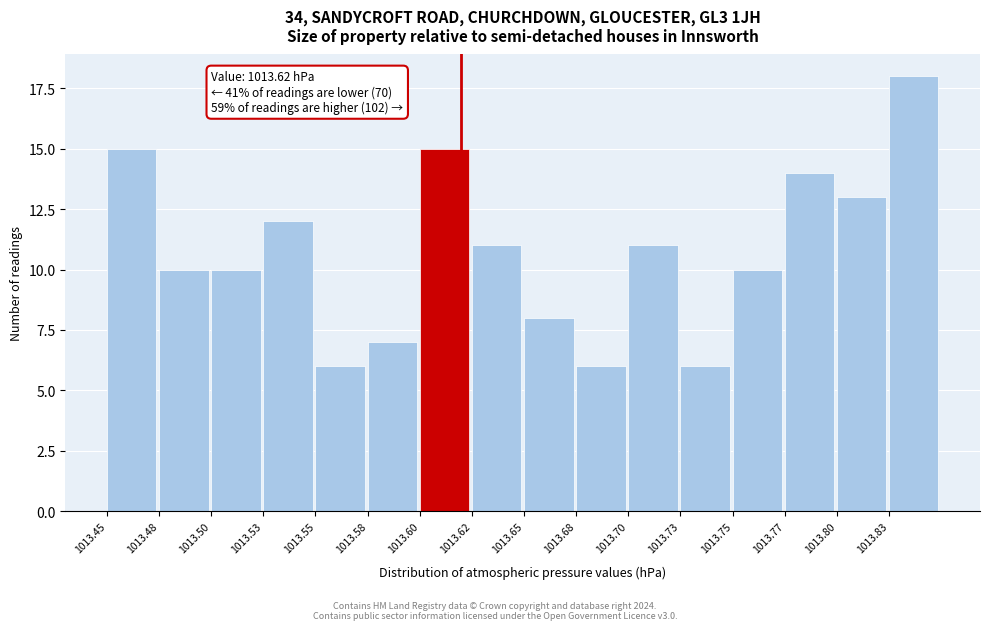

Reading left to right, list all the values displayed in this chart.

15	10	10	12	6	7	15	11	8	6	11	6	10	14	13	18